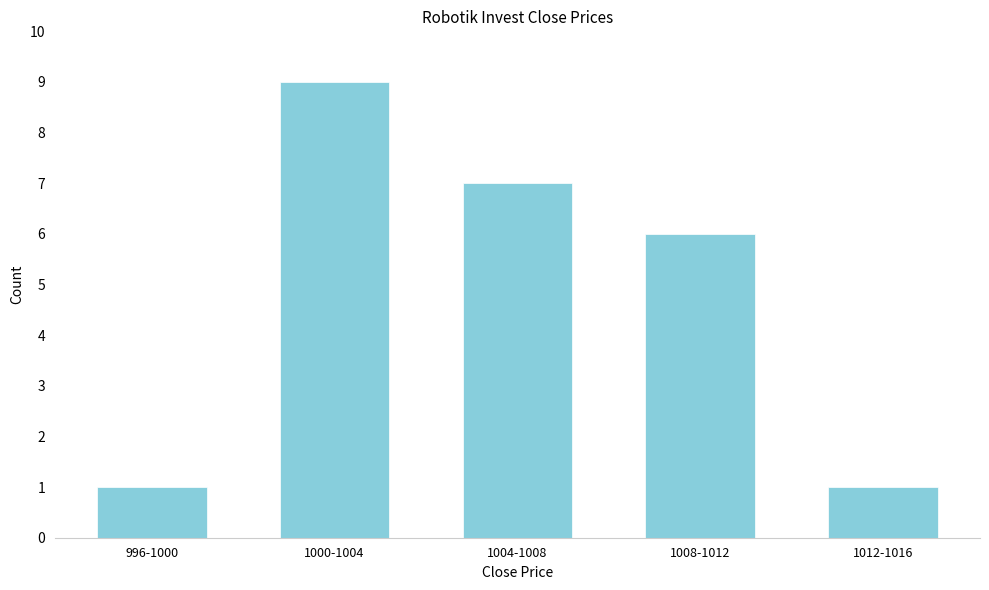

Reading right to left, list all the values displayed in this chart.

1012-1016=1	1008-1012=6	1004-1008=7	1000-1004=9	996-1000=1